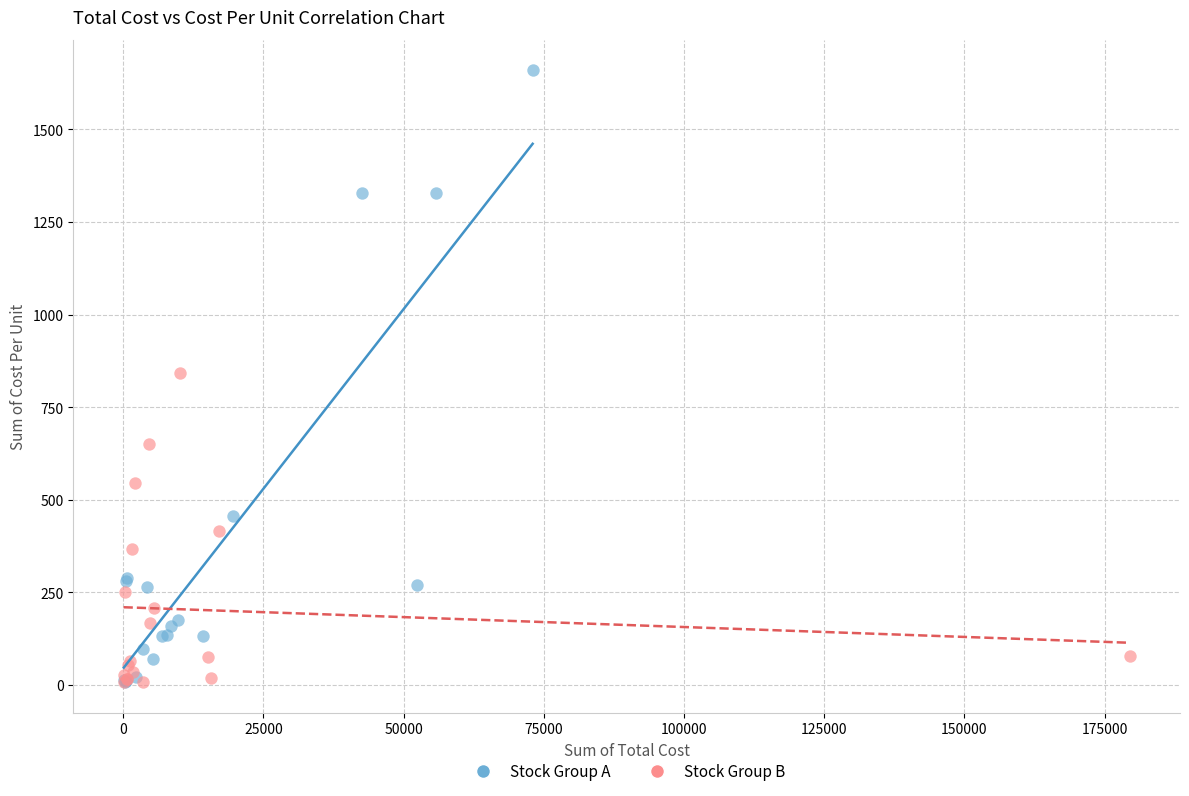

Which series has the widest spread of Y values?

Stock Group A